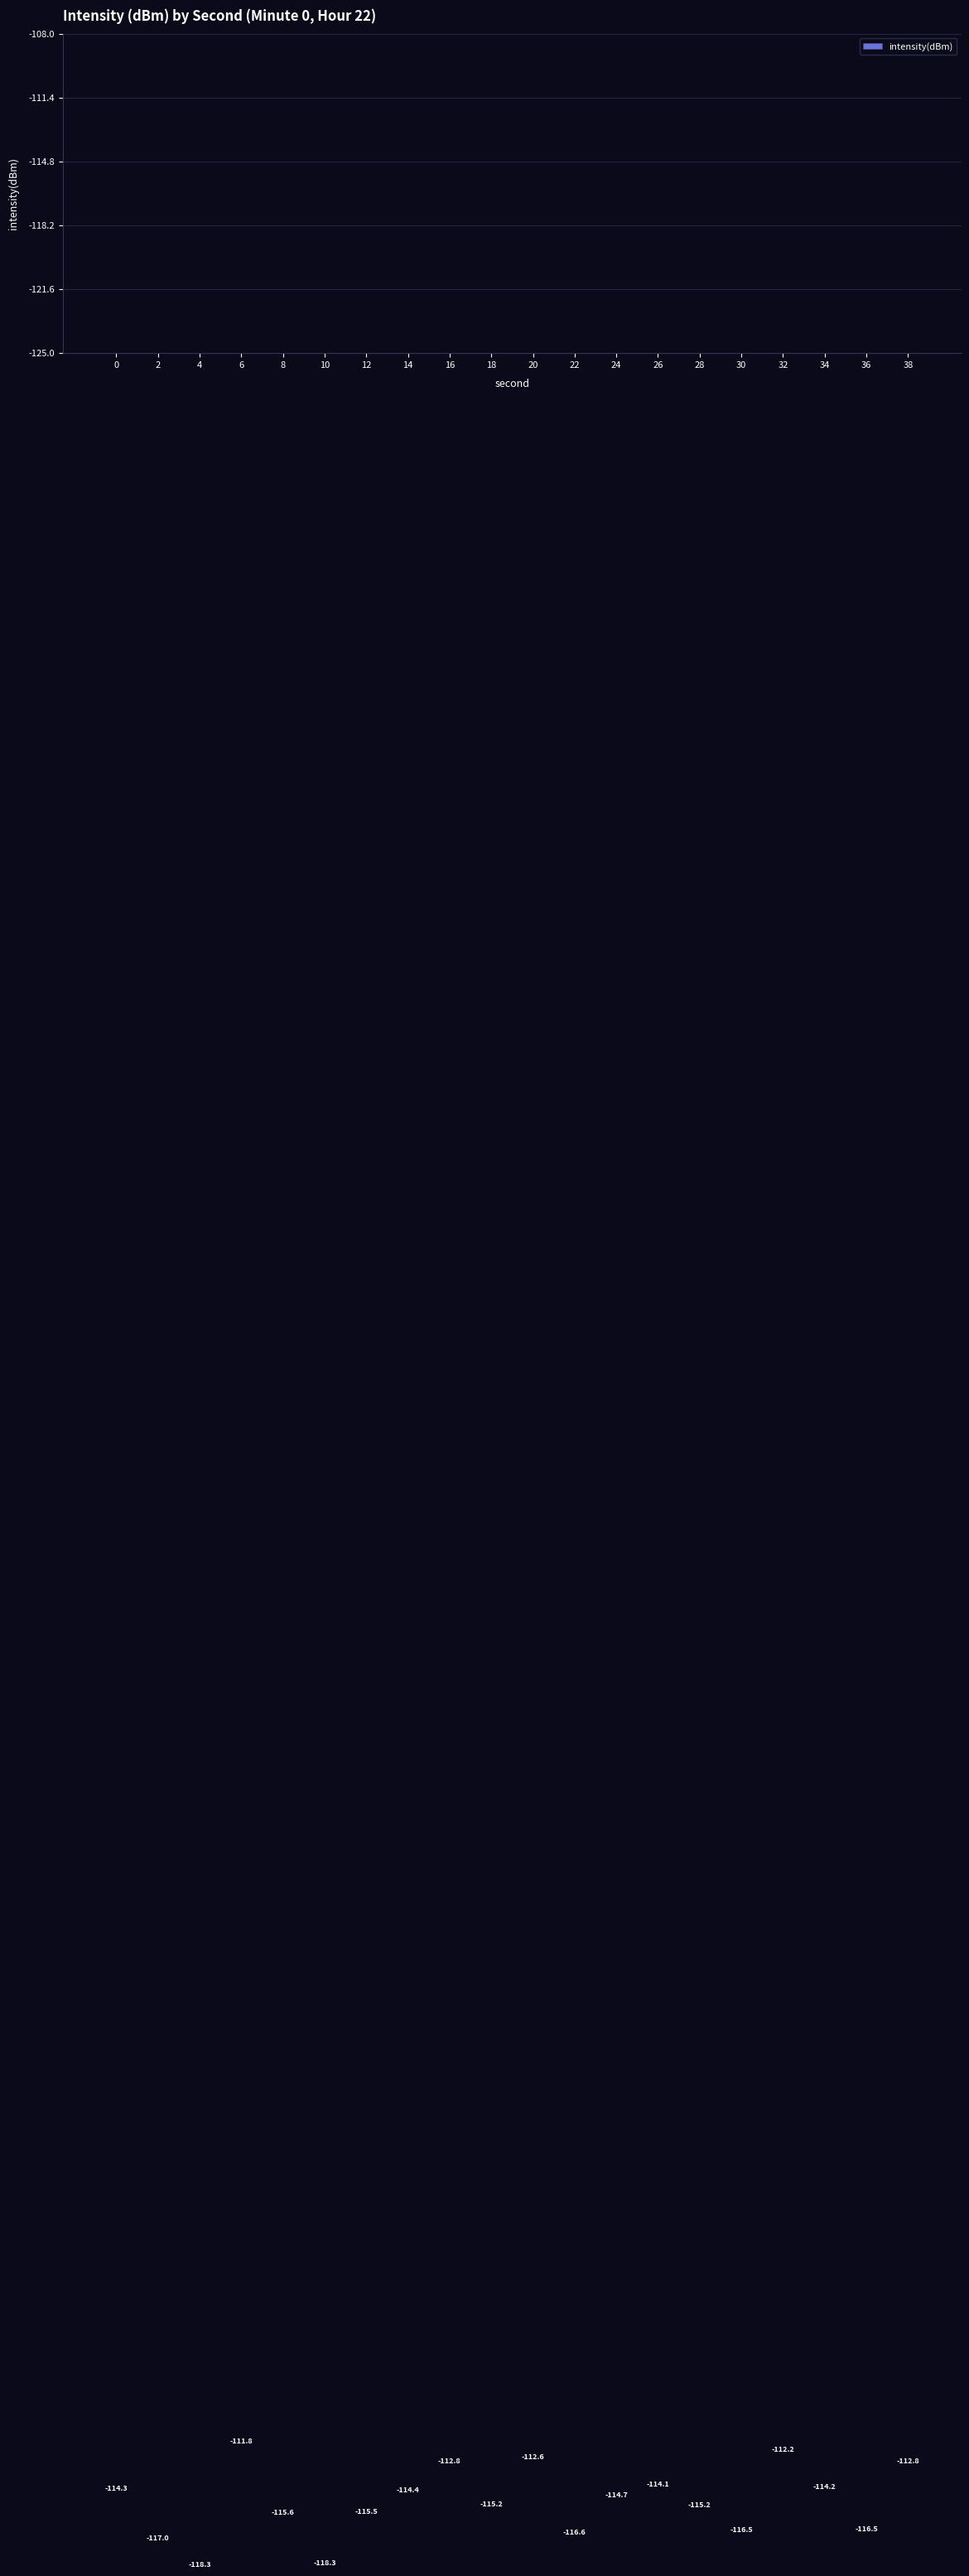

What is the difference between the maximum and minimum values?

6.6